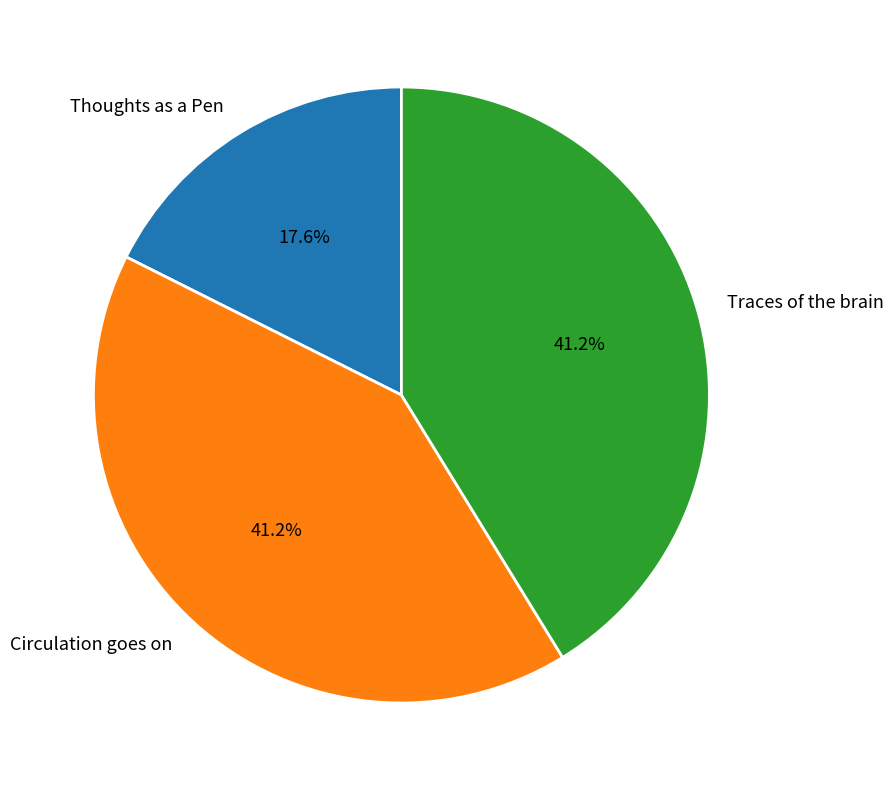

To the nearest percent, what portion does Thoughts as a Pen represent?

18%